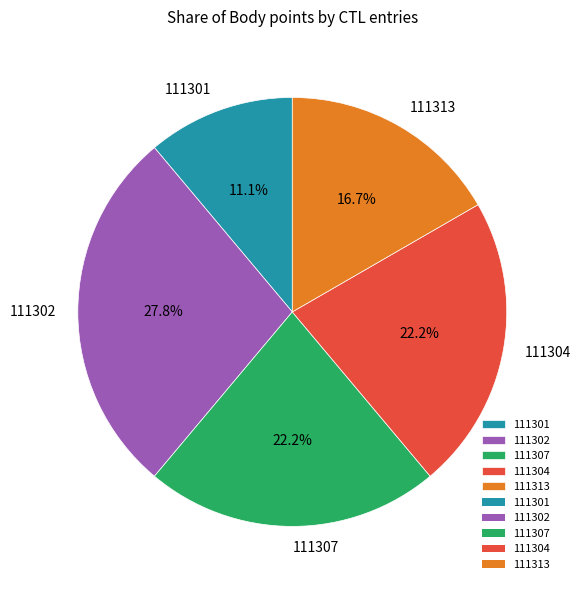

Is there any slice that represents more than half of the pie?

No